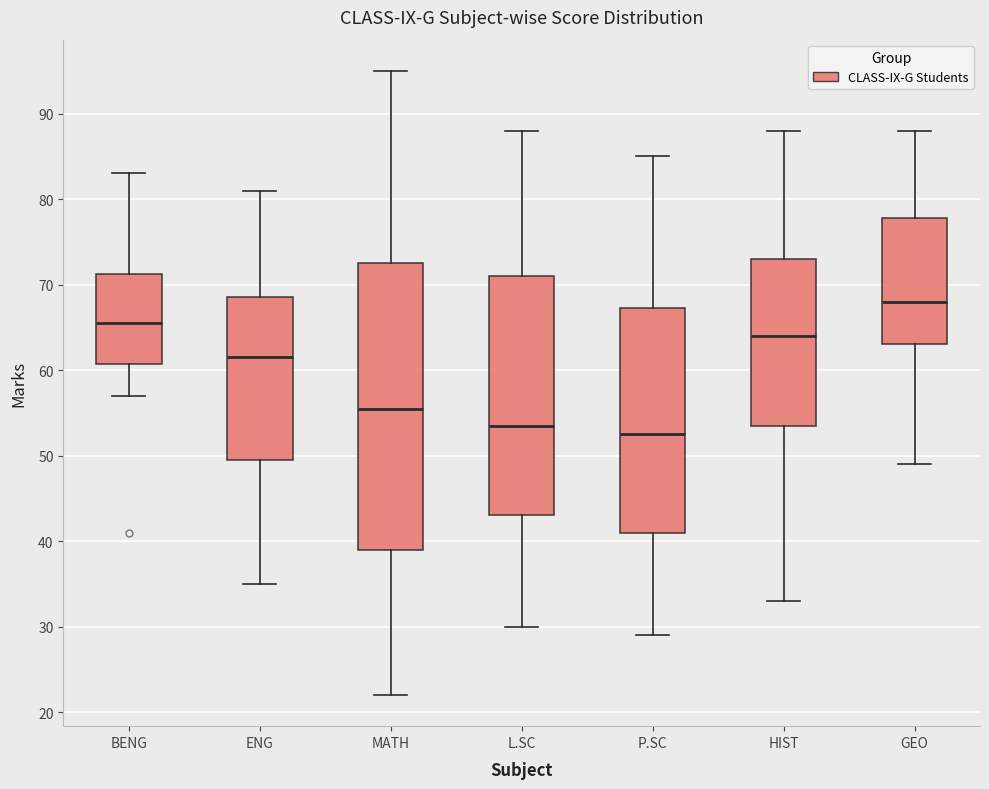

Which box has the lowest median line?

P.SC